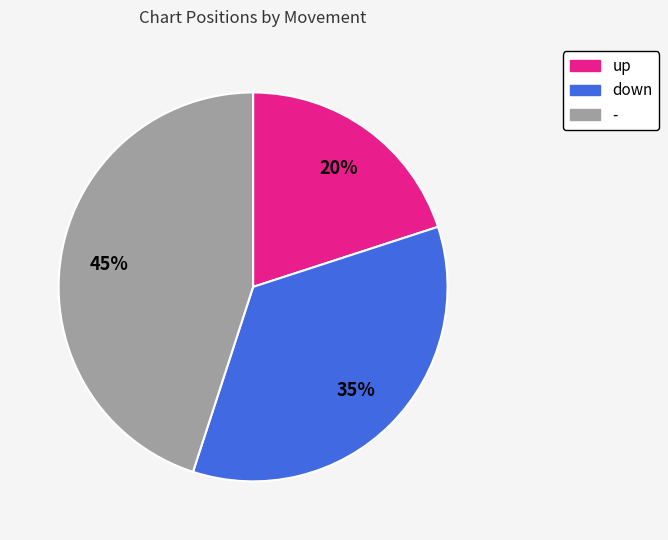

Is there a majority slice in this chart?

No